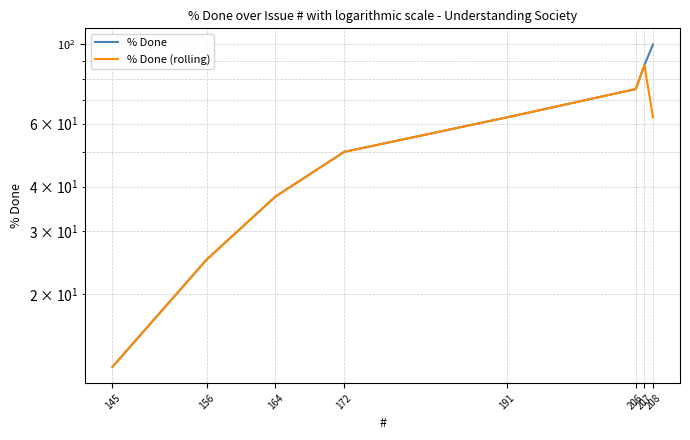

Does the chart display data point markers on the line(s)?

No